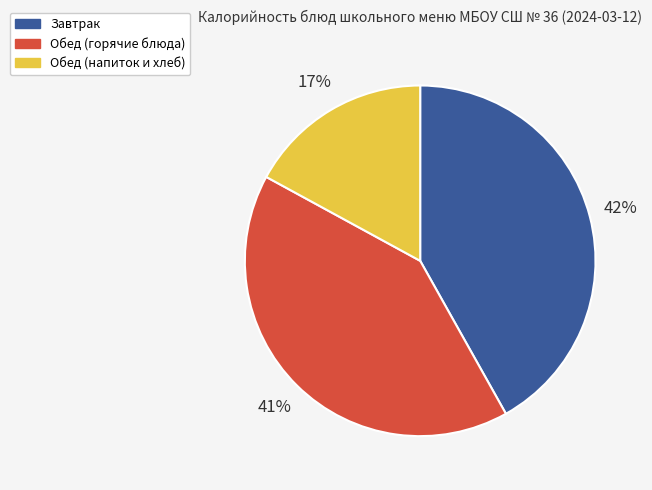

To the nearest percent, what is the difference between the largest and smallest slice percentages?

25%